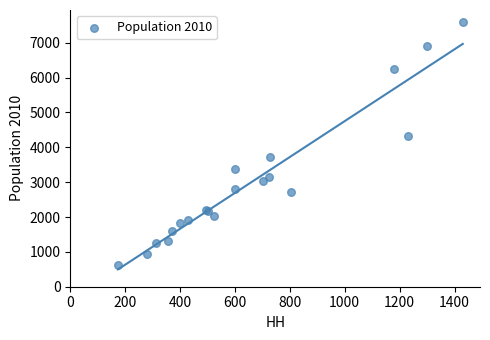

What Y value in the scatter plot is closest to 4100?

4335